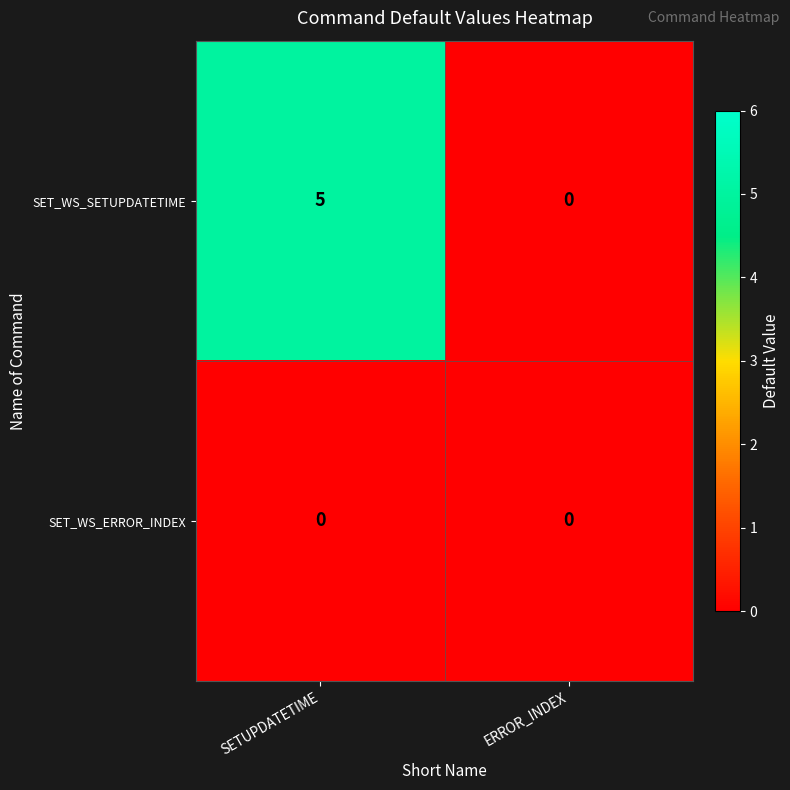

Between SETUPDATETIME and ERROR_INDEX, which series saw the biggest shift?

SET_WS_SETUPDATETIME